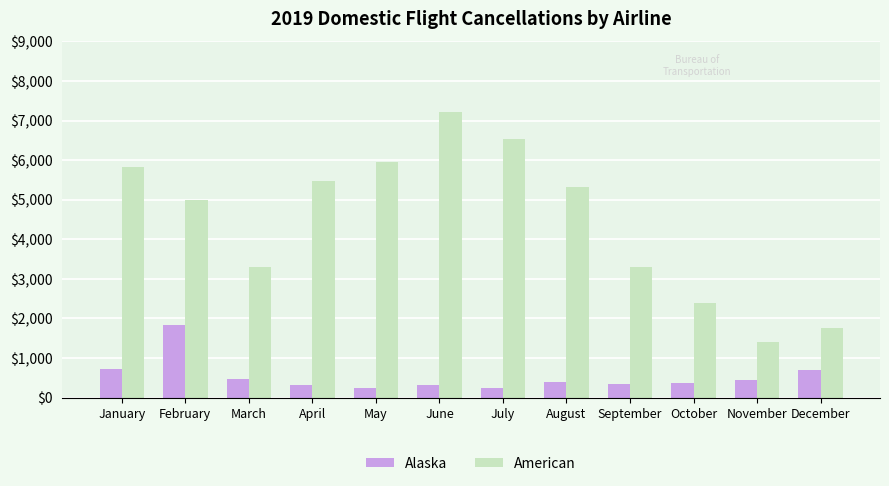

True or false: Alaska has a value of 199 at January.

False